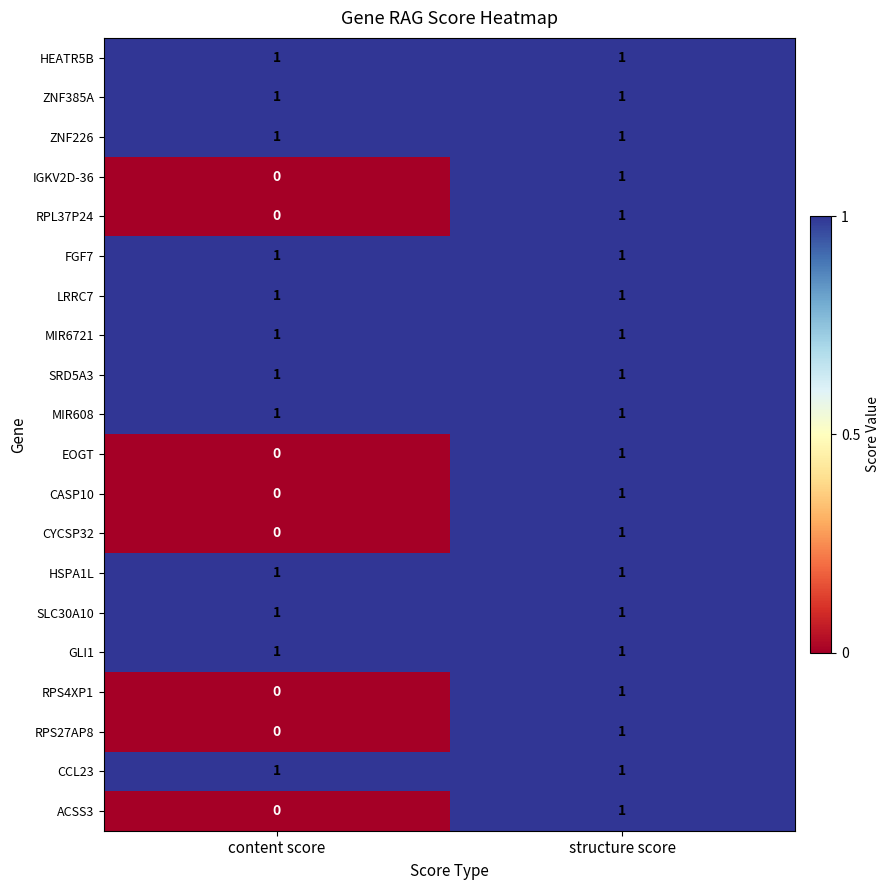

At which category does the chart reach its minimum across all series?

content score